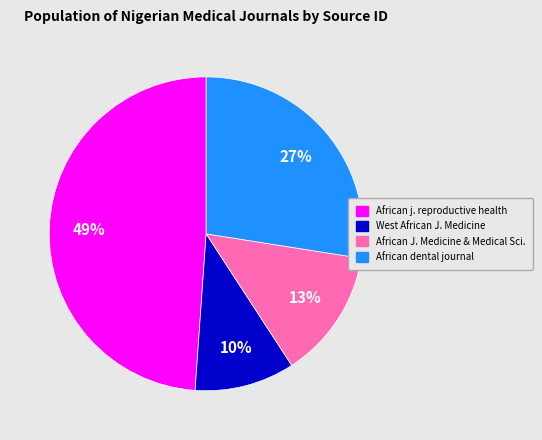

Is there any slice that represents more than half of the pie?

No